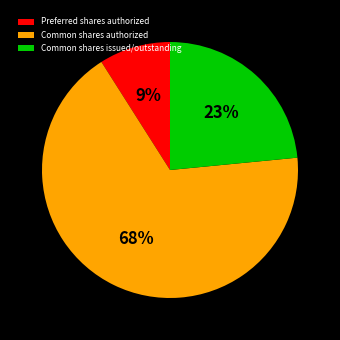

Do Common shares issued/outstanding and Preferred shares authorized together represent more than half of the pie?

No